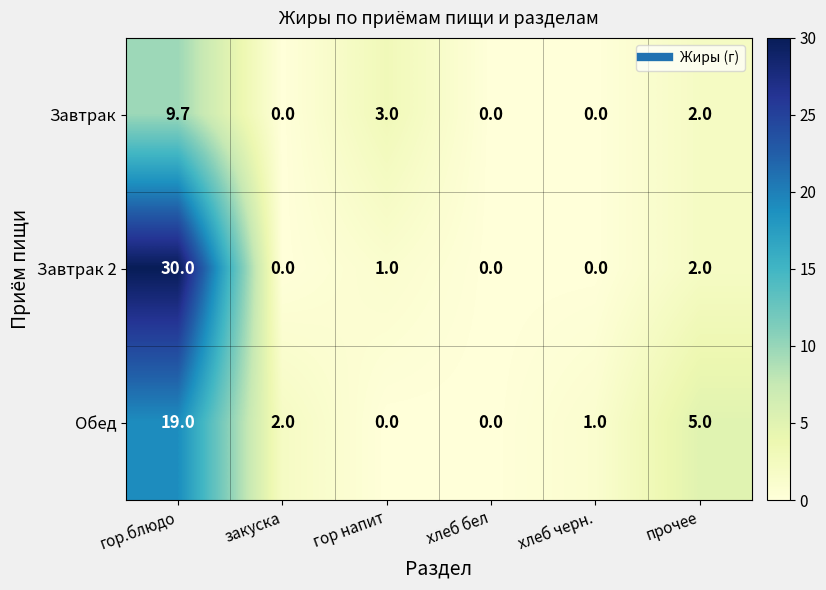

Which series has the largest total across all categories?

Завтрак 2